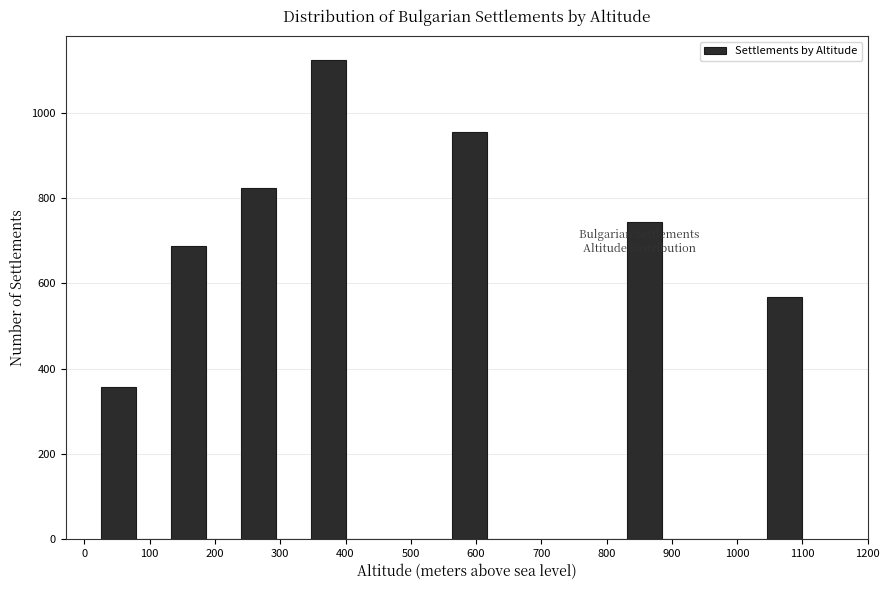

Reading left to right, transcribe this chart: for each bar, give the range it covers on the x-axis and its height. Neither the bar edges nor the heights are printed on the chart, so give them approximately, as read against the axes.

30 to 80: 360
80 to 130: 0
130 to 190: 680
190 to 240: 0
240 to 290: 820
290 to 350: 0
350 to 400: 1120
400 to 460: 0
460 to 510: 0
510 to 560: 0
560 to 620: 960
620 to 670: 0
670 to 720: 0
720 to 780: 0
780 to 830: 0
830 to 890: 740
890 to 940: 0
940 to 990: 0
990 to 1050: 0
1050 to 1100: 560